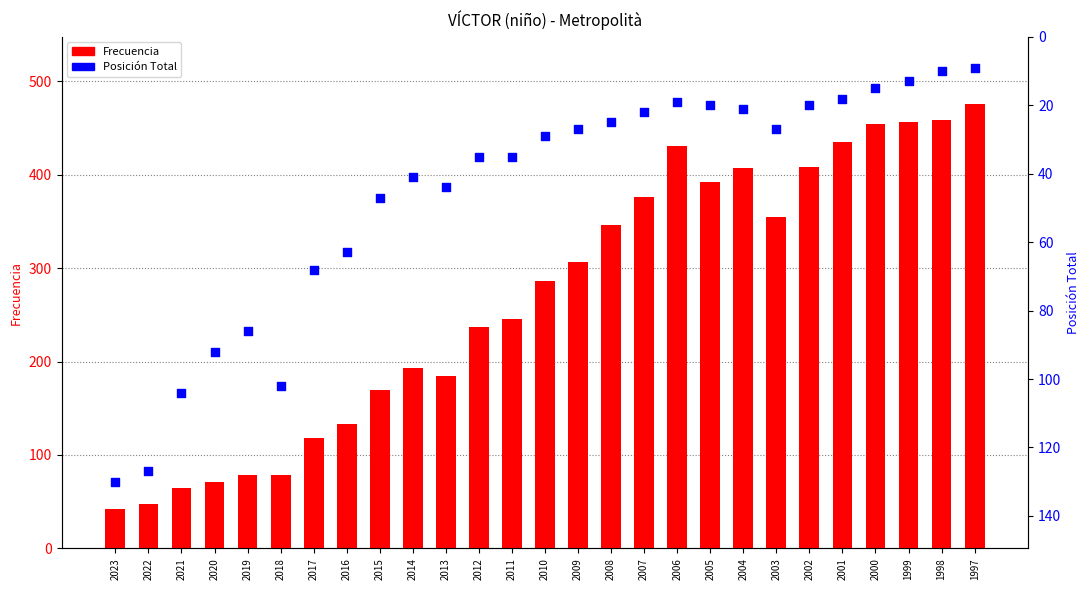

Which series has the largest Y range (max minus min)?

Frecuencia